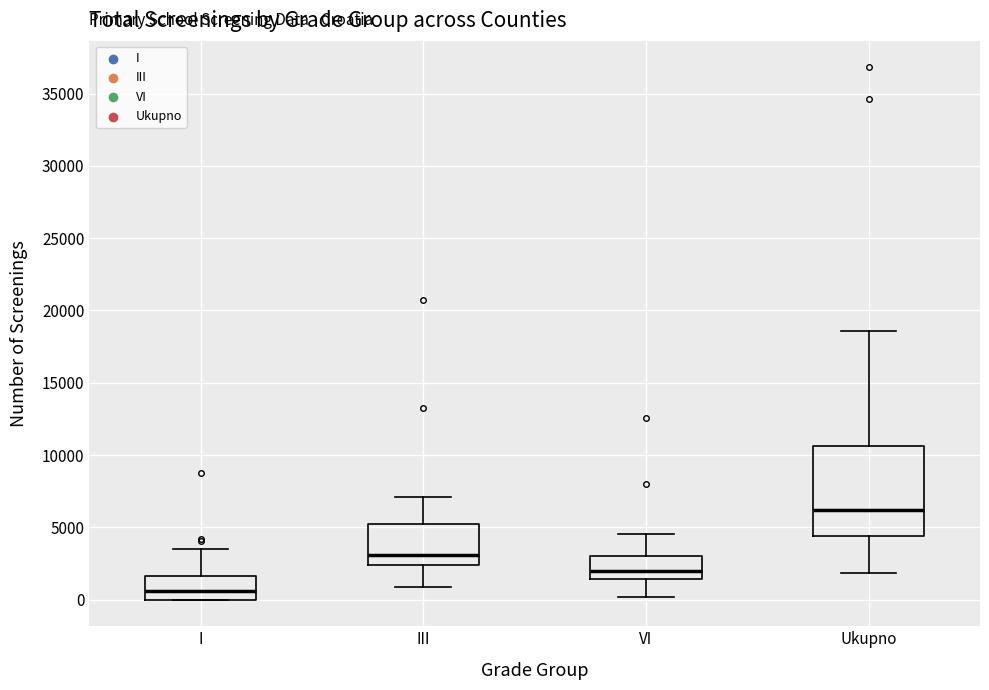

Which box is the tallest, from its lower edge to its upper edge?

Ukupno